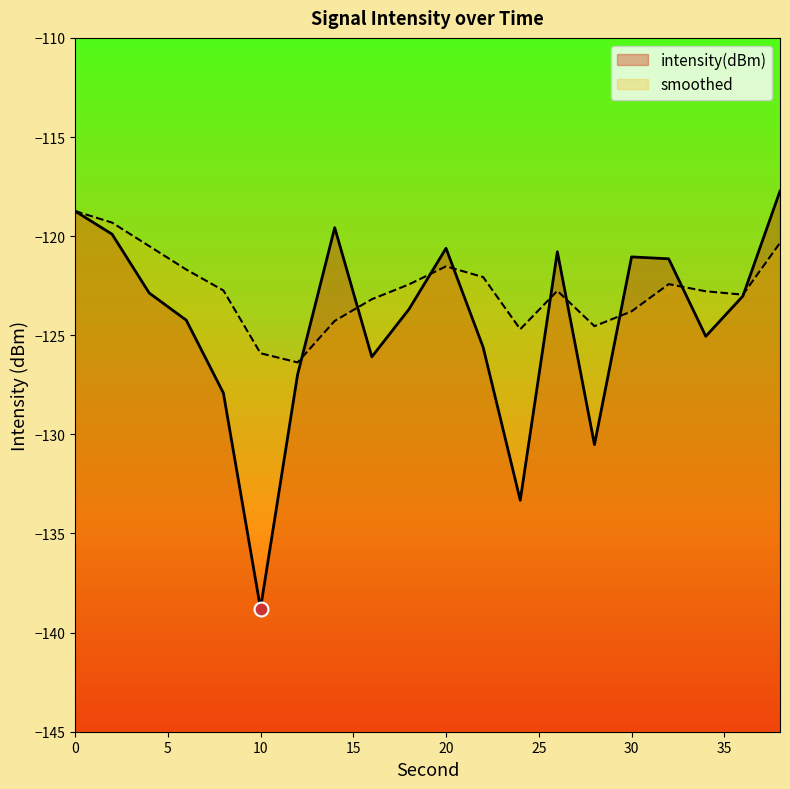

Which series changed the most between 10 and 38?

intensity(dBm)